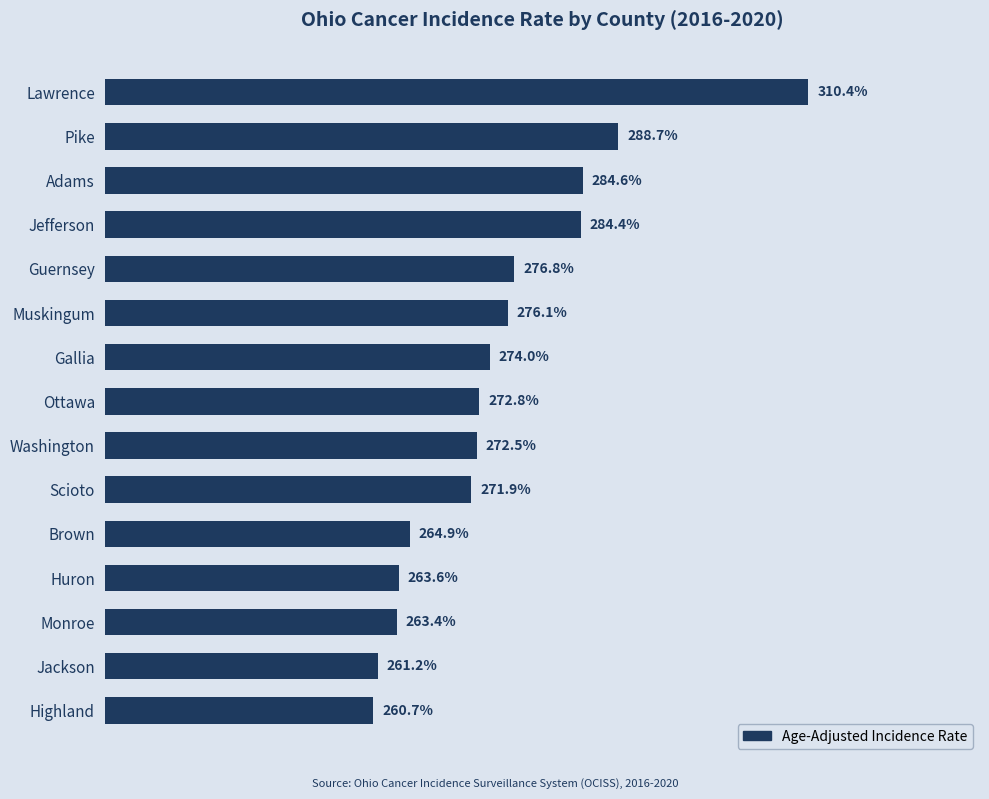

Are the bars horizontal?

Yes